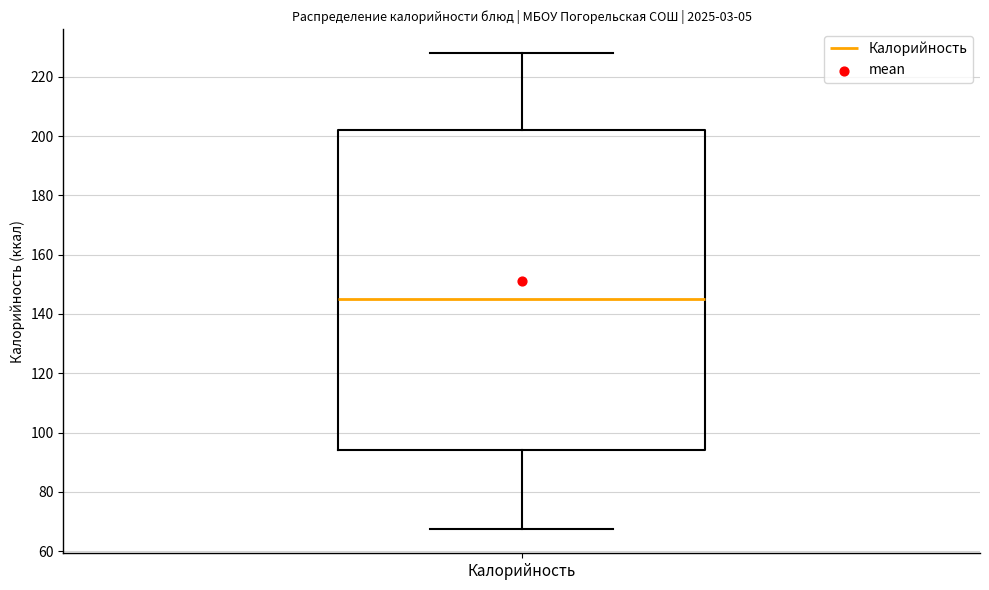

Transcribe this box plot: give where the median line is, the range the box spans, and where the two whiskers end, as read against the y-axis. The values are not printed on the chart, so give them approximately, as read against the axis.

median 146, box 94 to 202, whiskers 68 to 228